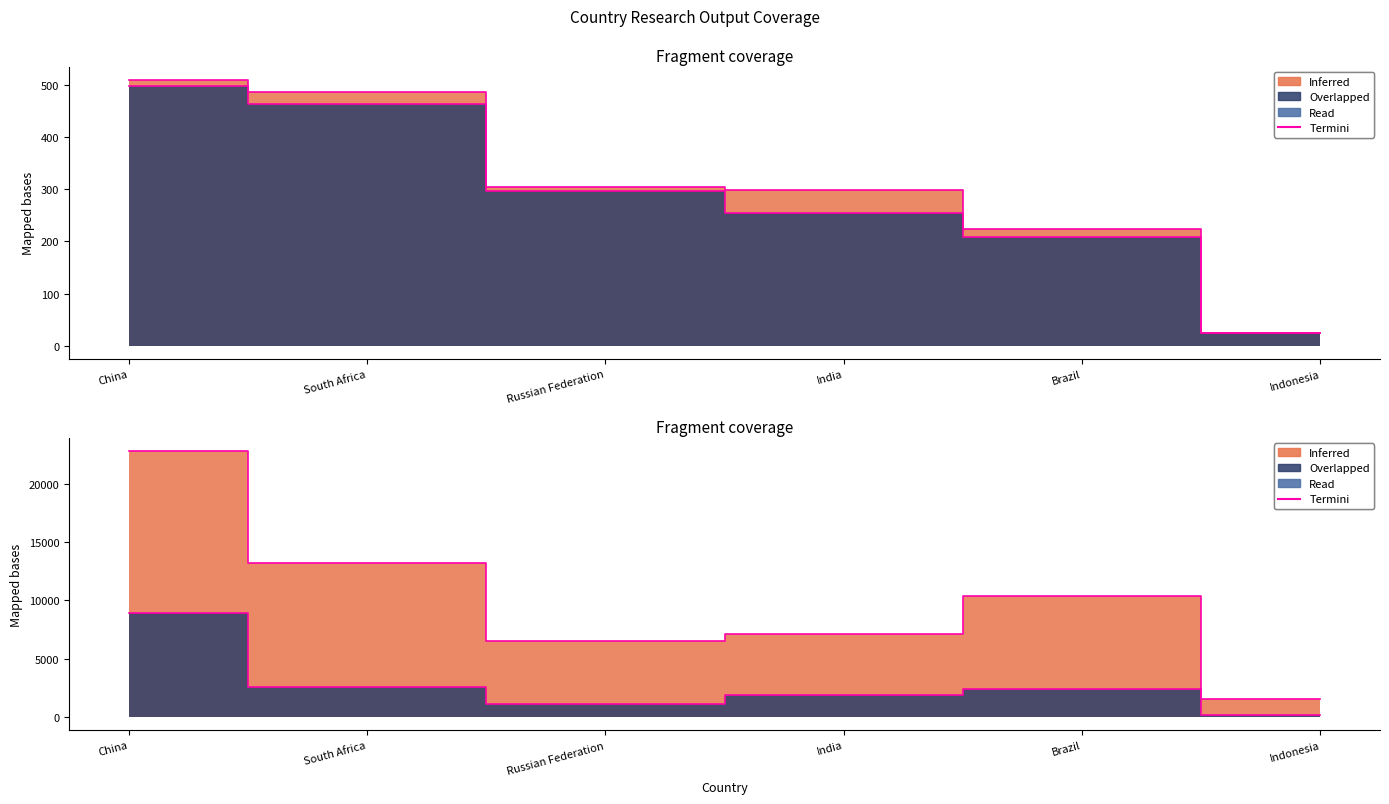

True or false: Self-citations border has more than 1 interior local peaks.

False